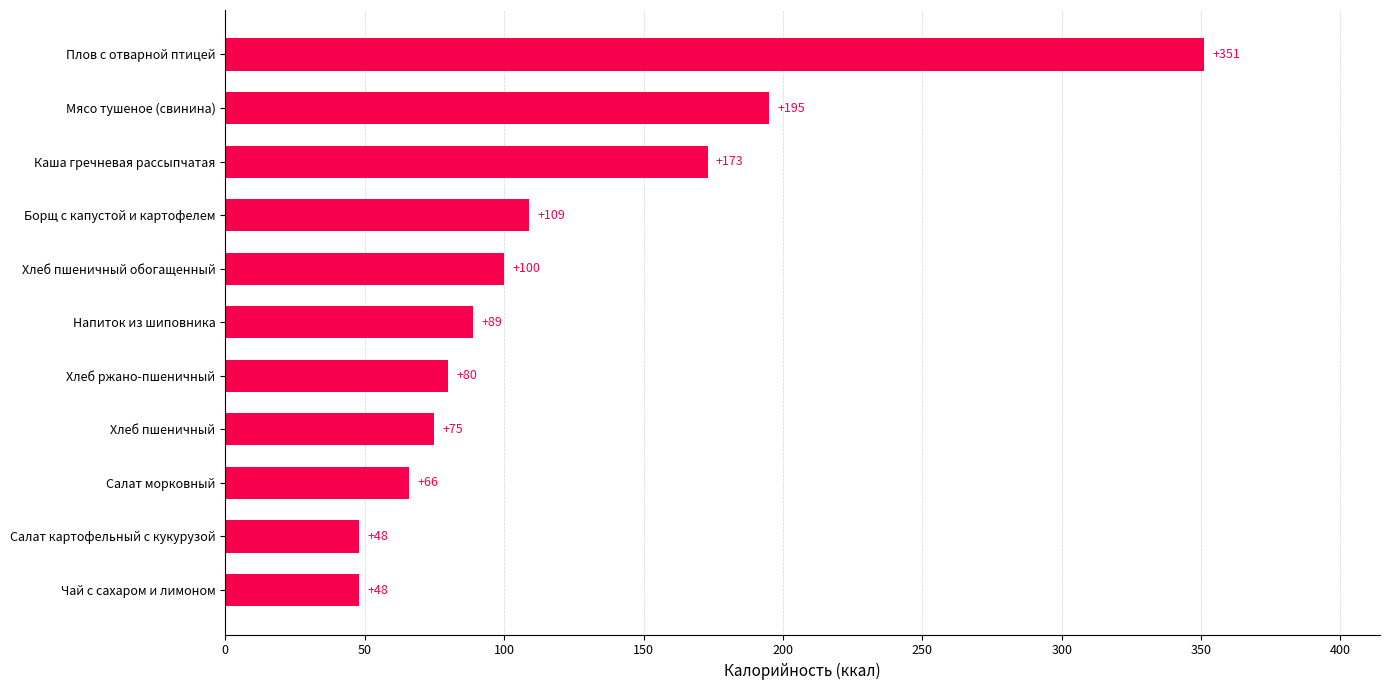

What is the sum of all values?

1334